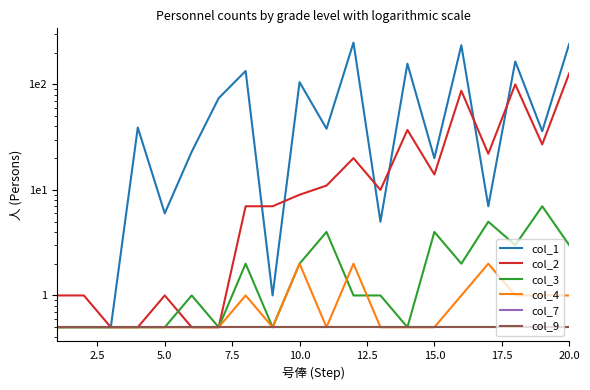

True or false: col_4 has more than 2 interior local peaks.

True